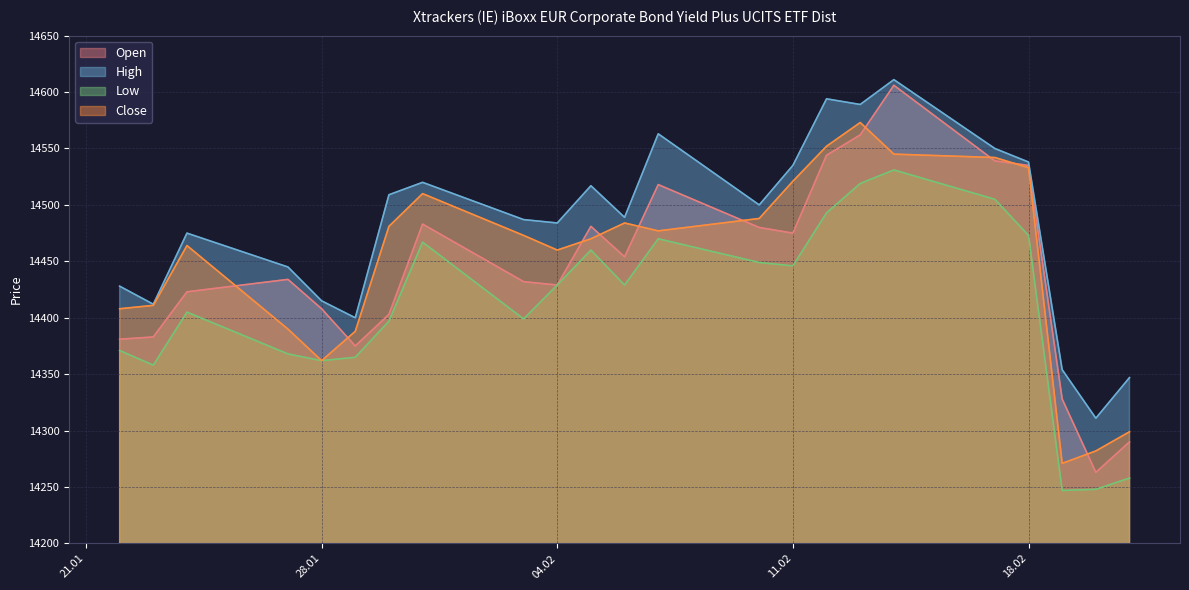

At which category is the sum across all series the highest?

14.02.2025